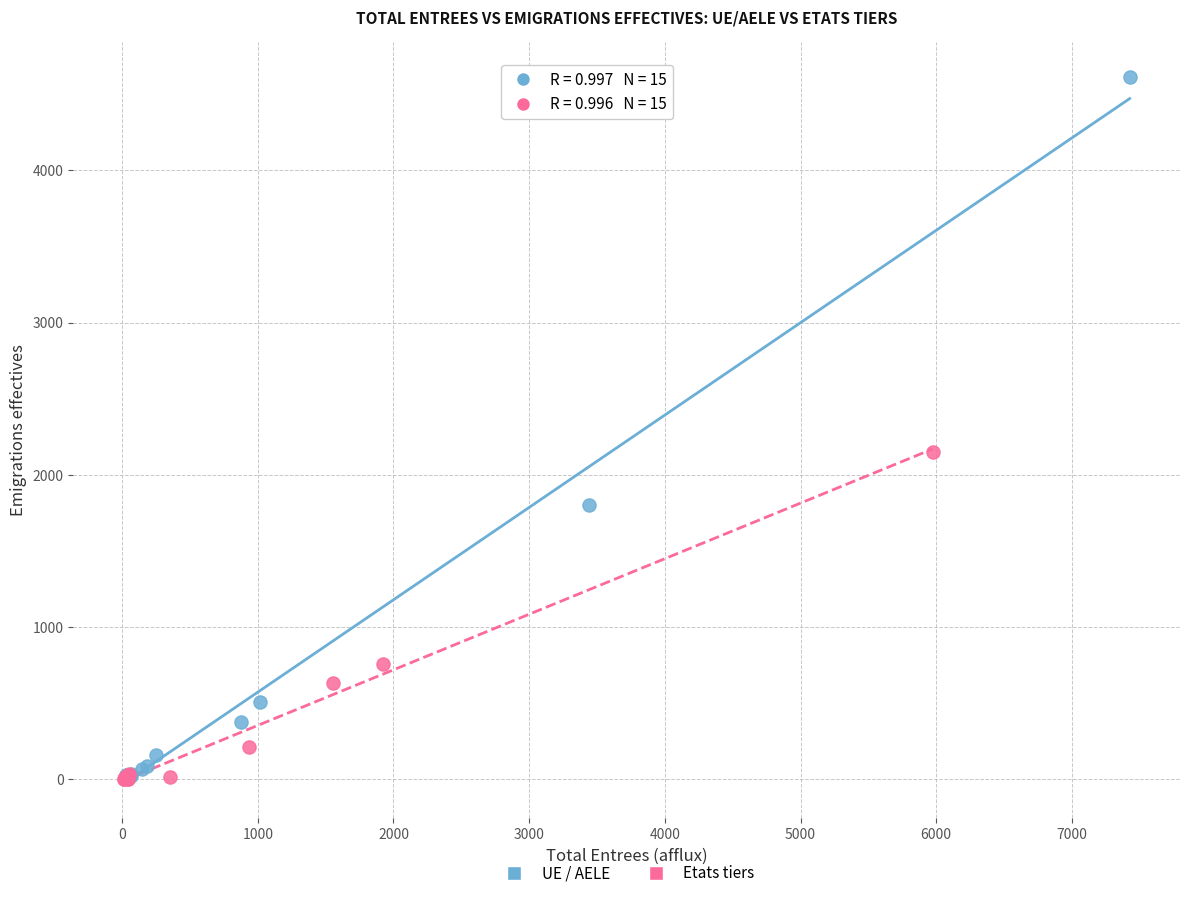

What are all the series names shown in the legend?

UE / AELE, Etats tiers